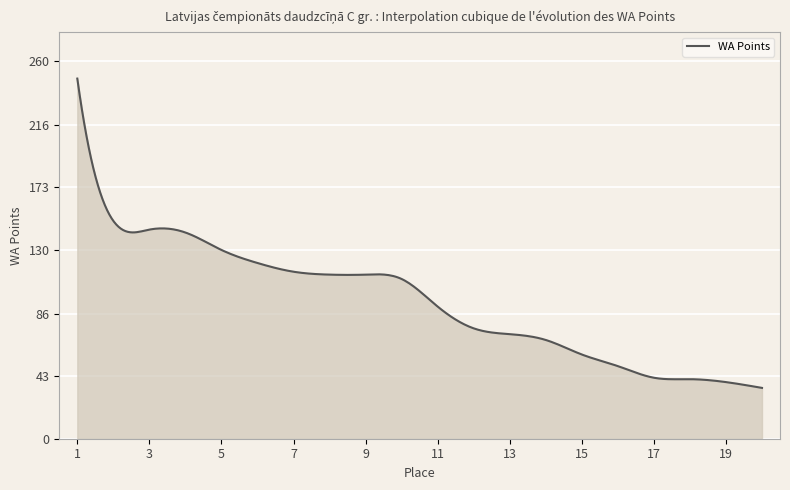

What is the greatest value displayed?

248.0